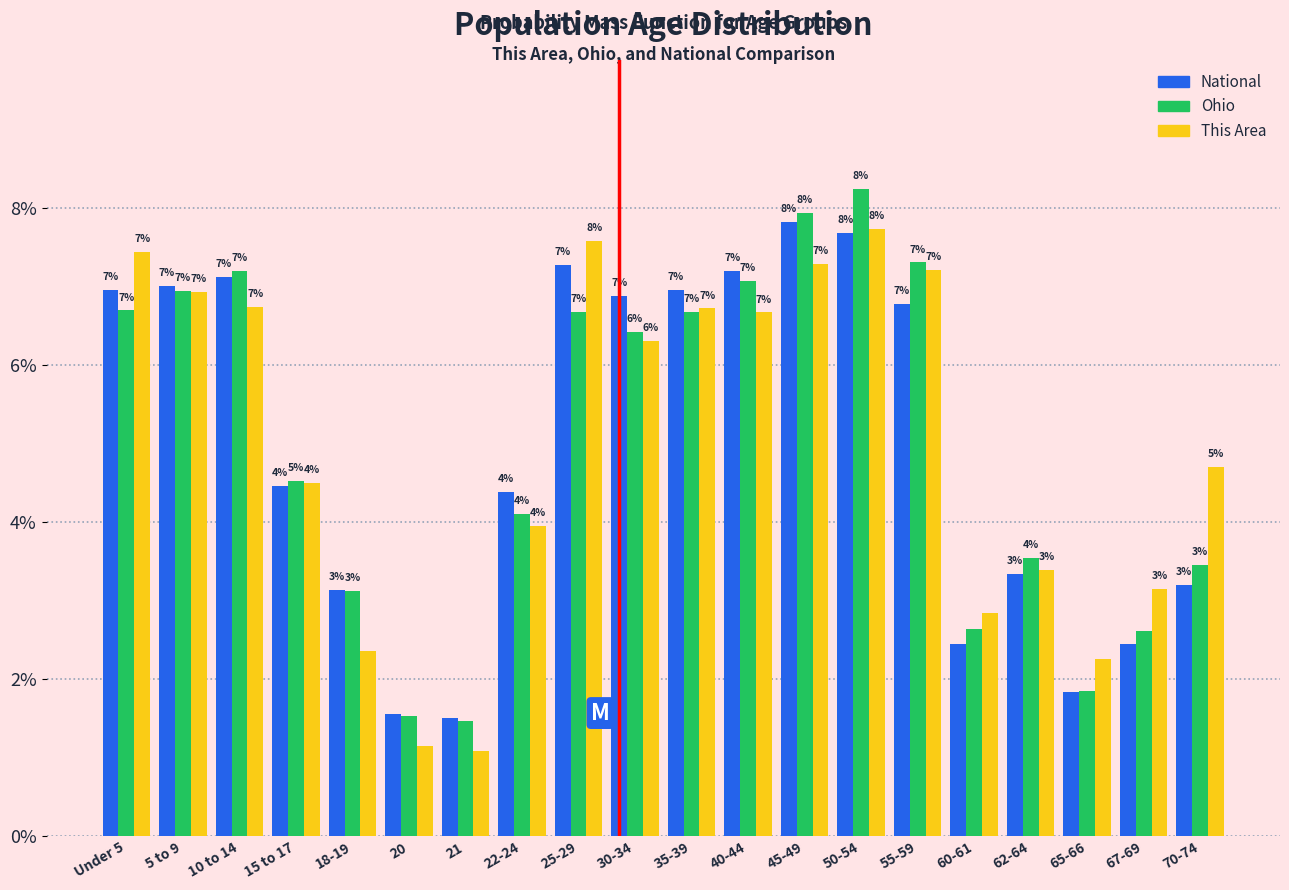

The Ohio series shows 6.7 at Under 5. True or false?

True